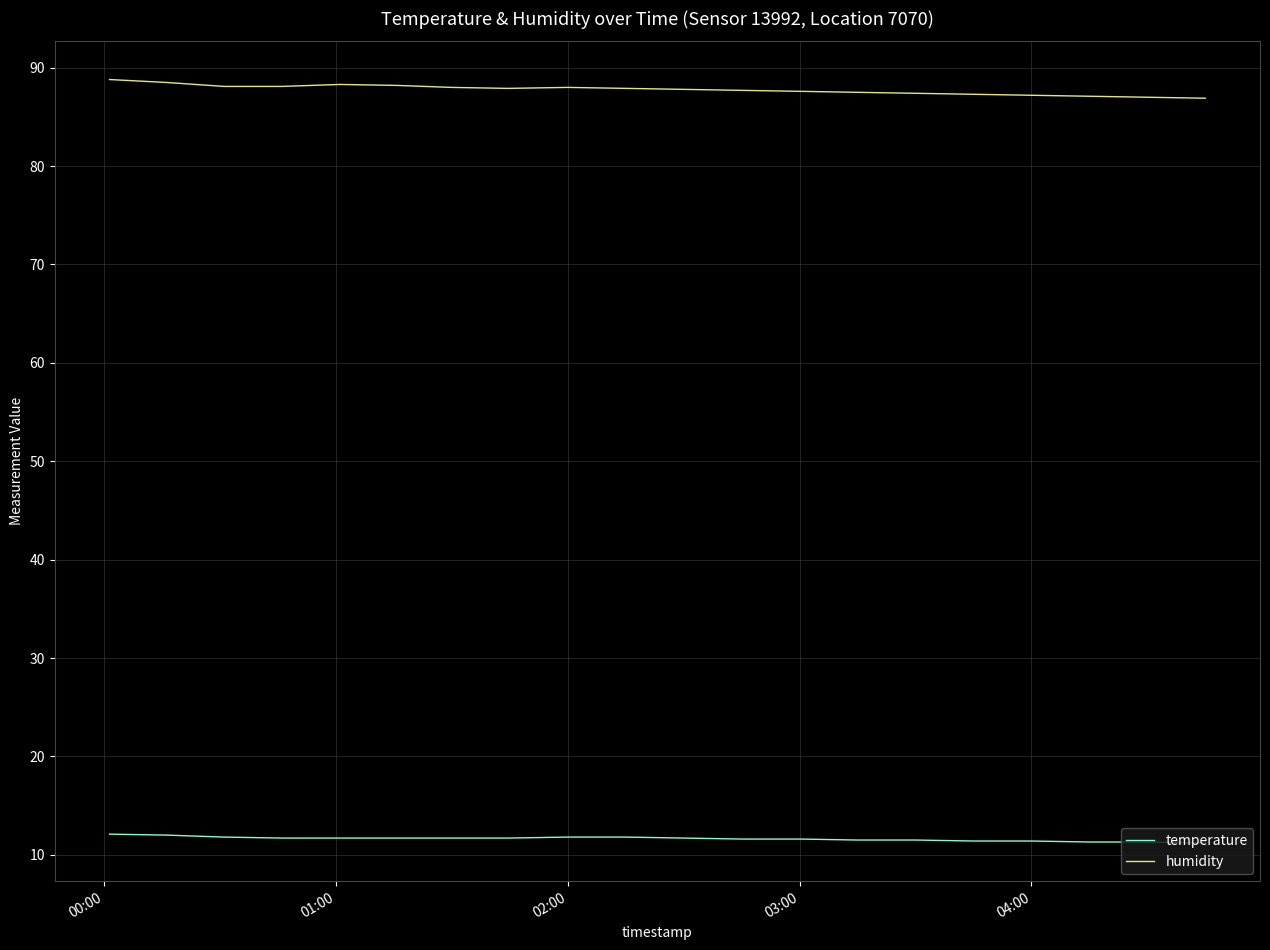

List the series in order of their overall mean, highest first.

humidity, temperature